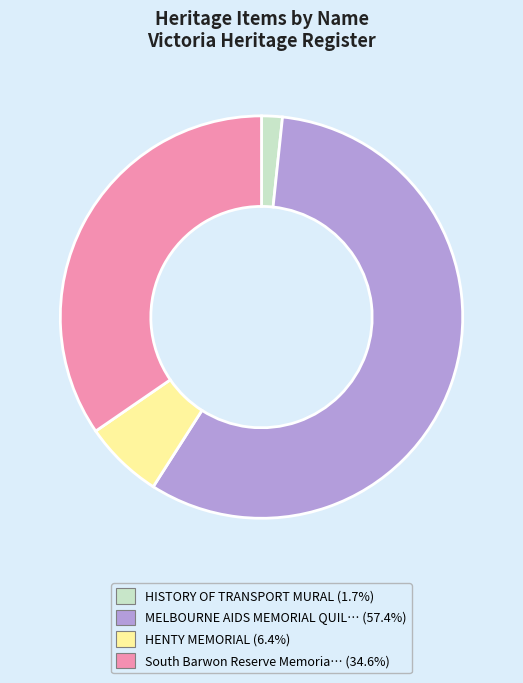

Does any single category account for the majority?

Yes